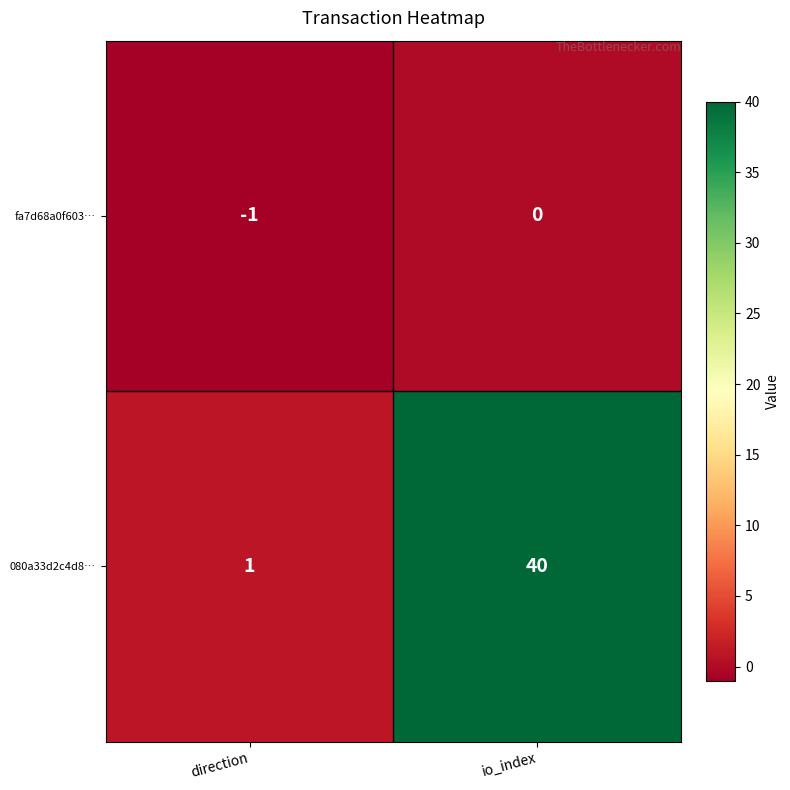

True or false: 080a33d2c4d8… has a value of 27 at io_index.

False